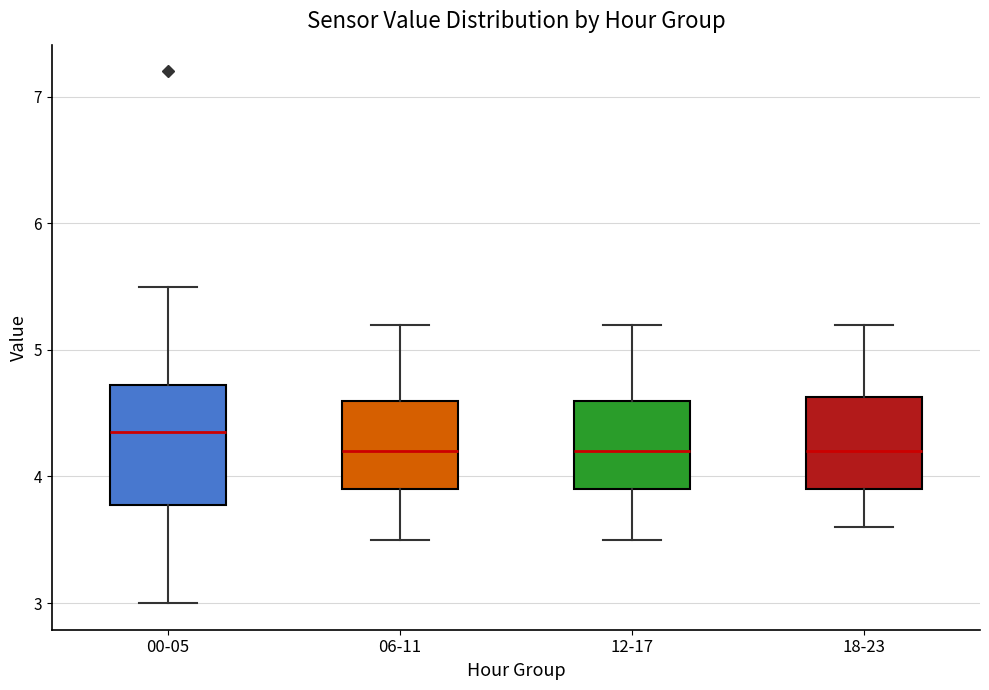

Where does the lower whisker of the box for 12-17 end on the y-axis? The values are not printed on the chart, so give them approximately, as read against the axis.

3.5